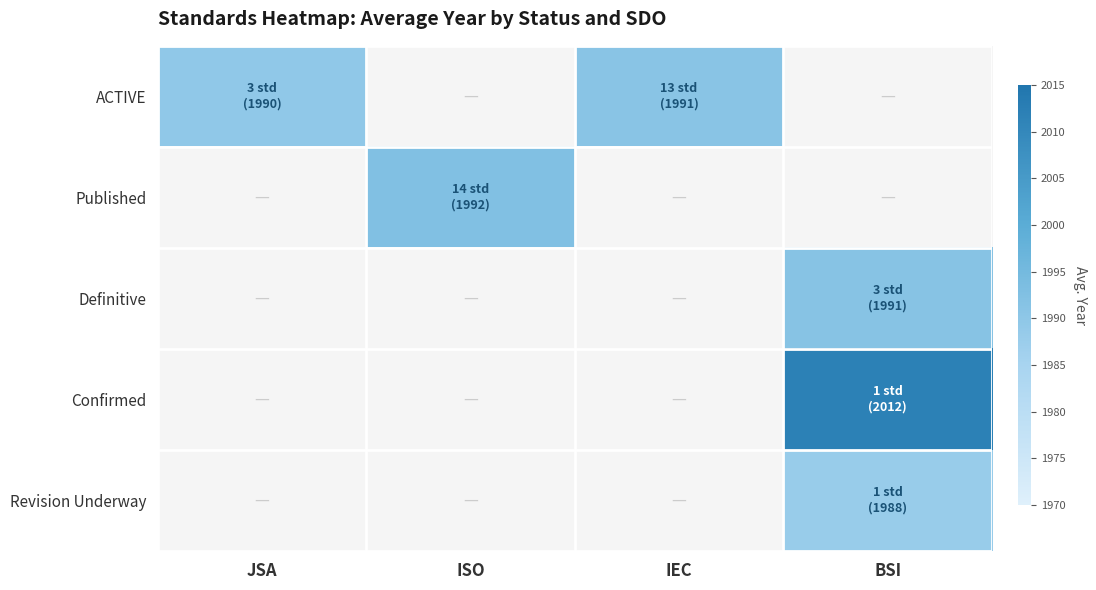

The value of Confirmed at BSI is 1342.8. True or false?

False